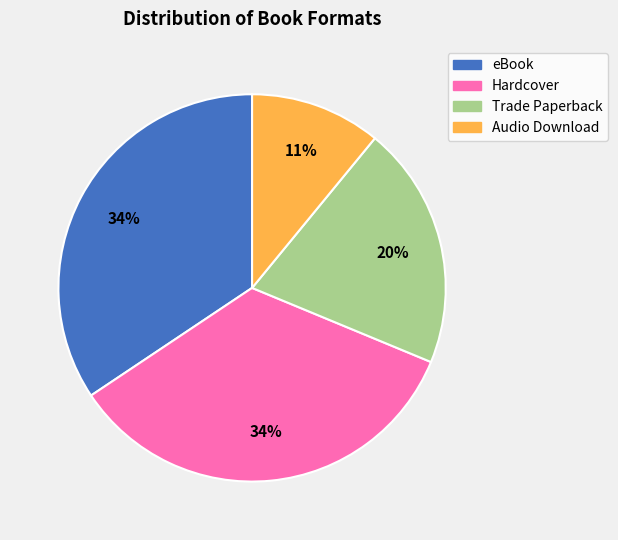

How many slices are in this pie chart?

4